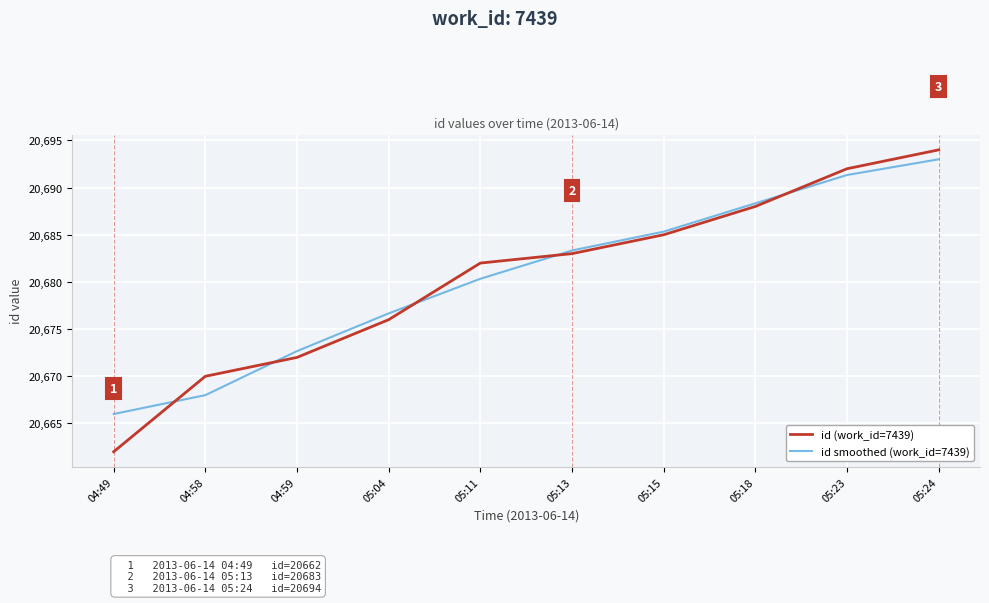

What is the spread (max minus min) of values at 05:11?

1.7